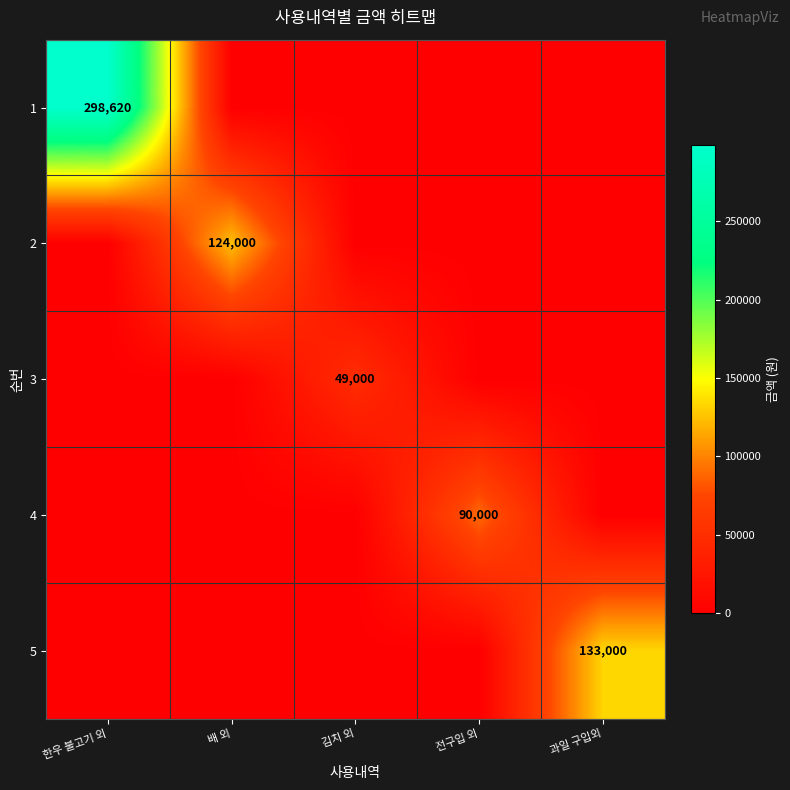

The value of 3 at 김치 외 is 49000. True or false?

True